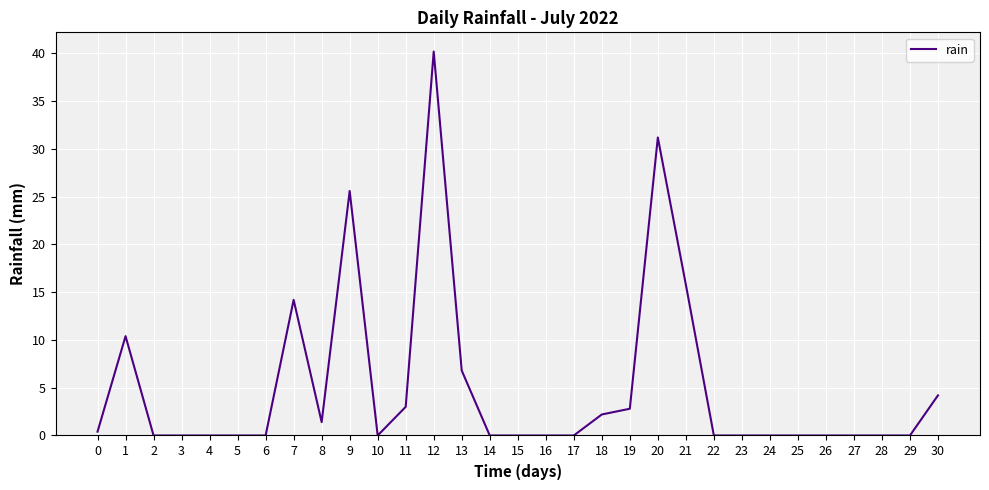

What is the difference between the maximum and minimum values?

40.2